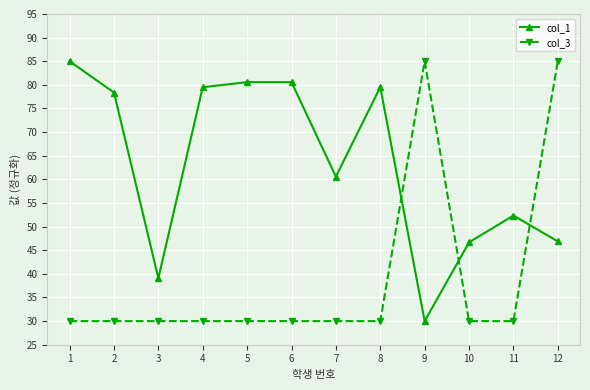

Where does the col_1 series first go above 78?

1